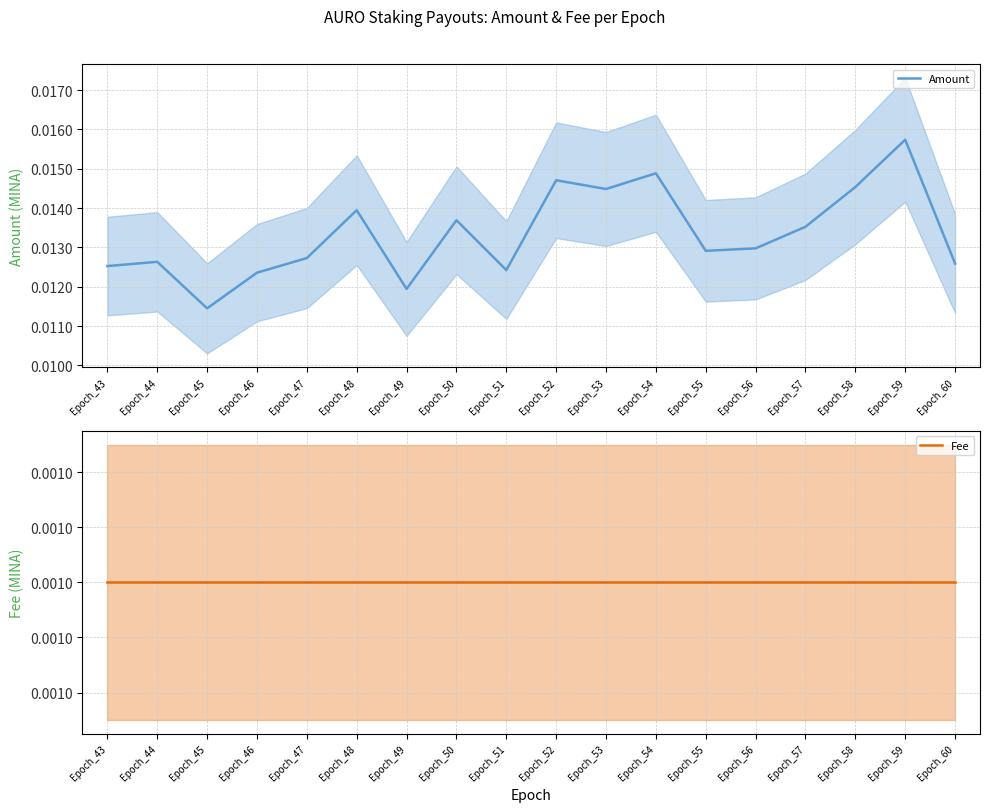

Rank the series by their average value, from lowest to highest.

Fee, Amount